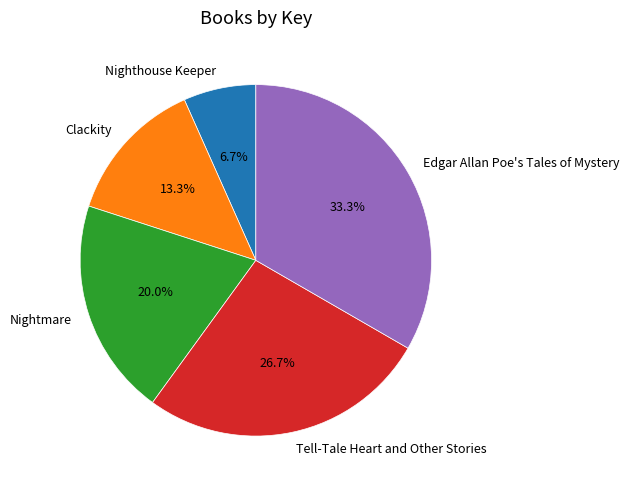

Combined, what portion of the pie is Clackity and Nighthouse Keeper?

20.0%